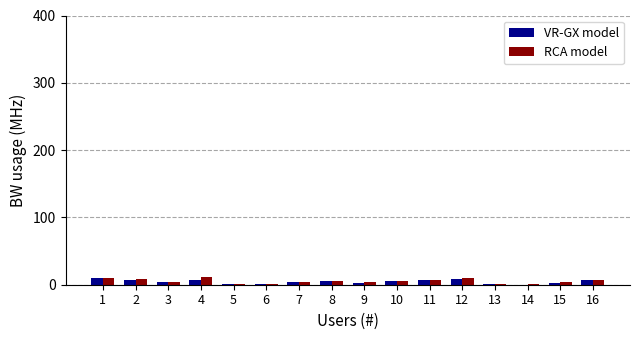

What is the sum of all VR-GX model values?

72.5